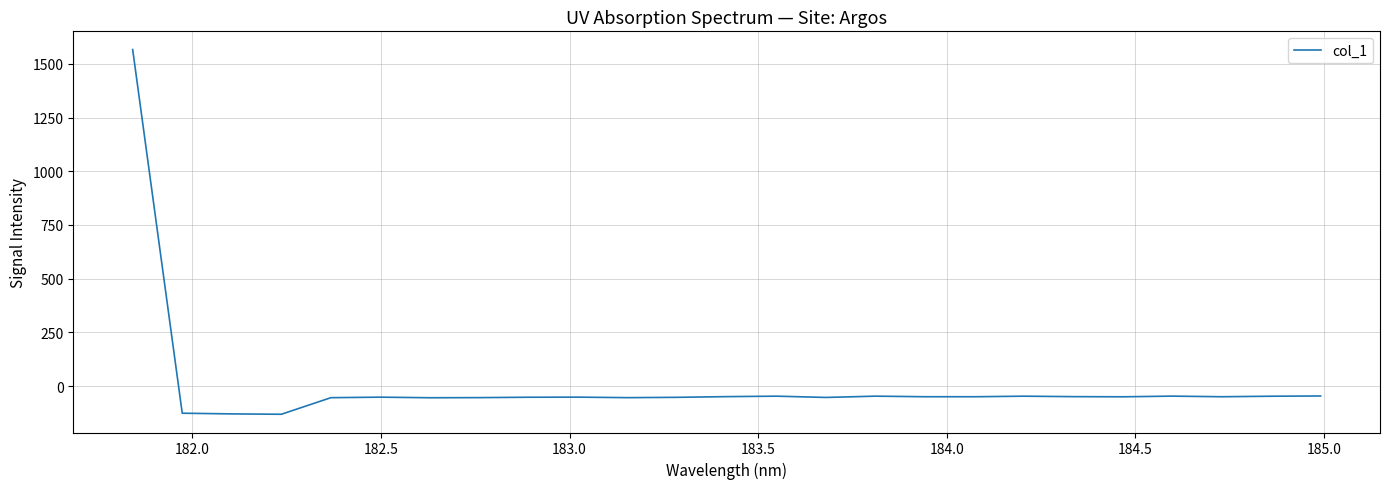

What is the maximum value shown in the chart?

1566.7